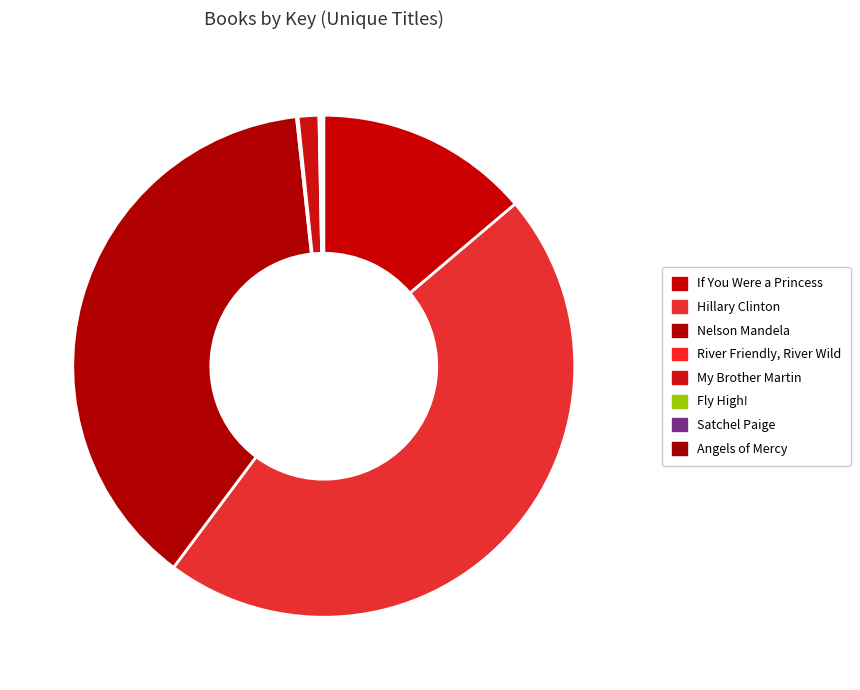

What percentage is the Nelson Mandela slice, to the nearest percent?

38%